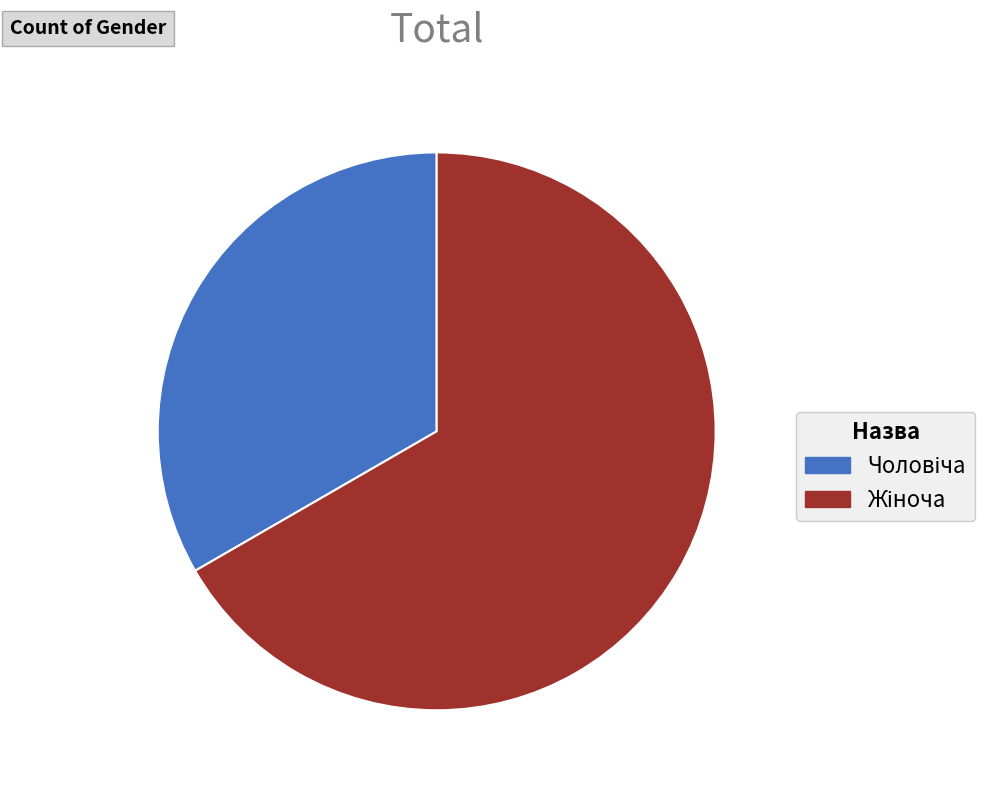

Is there any slice that represents more than half of the pie?

Yes